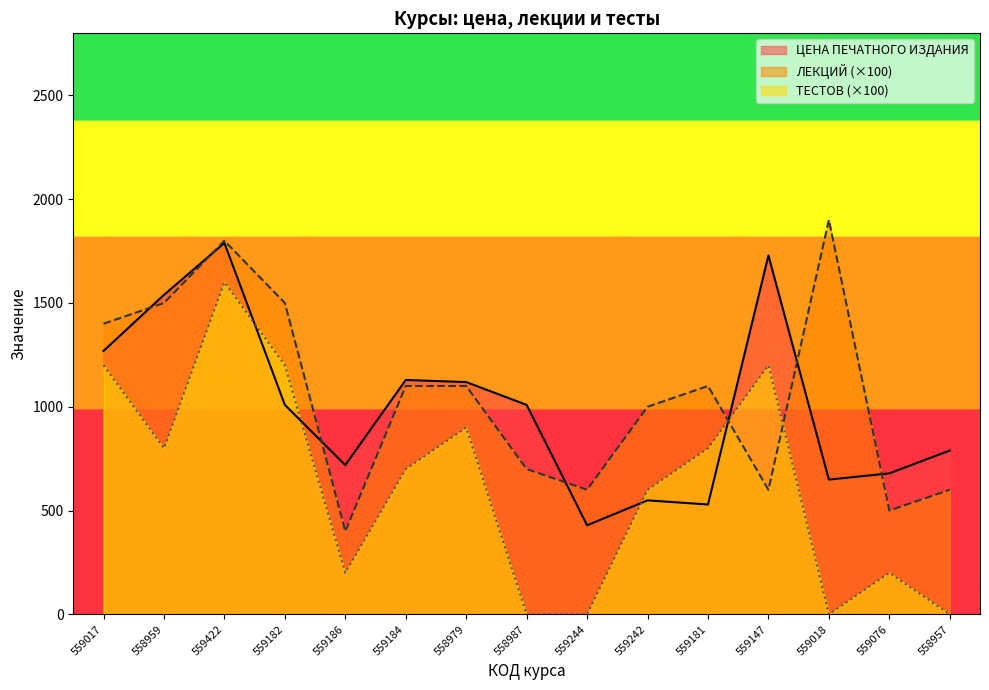

Which series has the largest range (max minus min)?

ТЕСТОВ (×100)